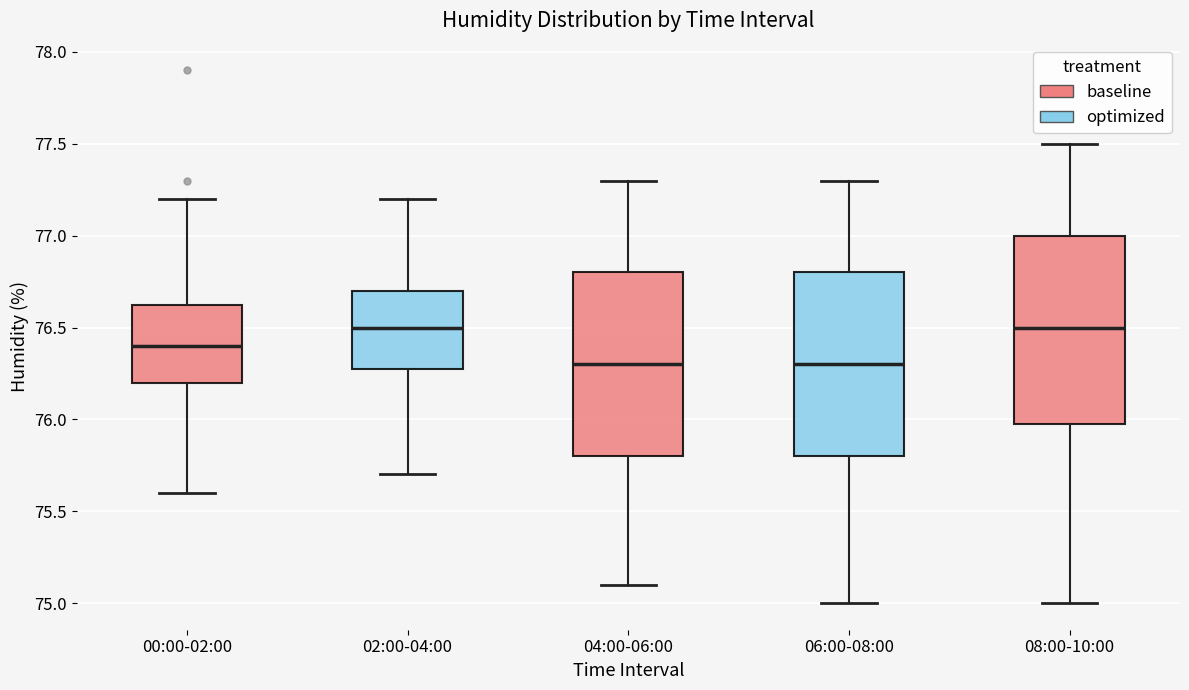

Where is the lower edge of the box for 08:00-10:00 on the y-axis? The values are not printed on the chart, so give them approximately, as read against the axis.

76.00